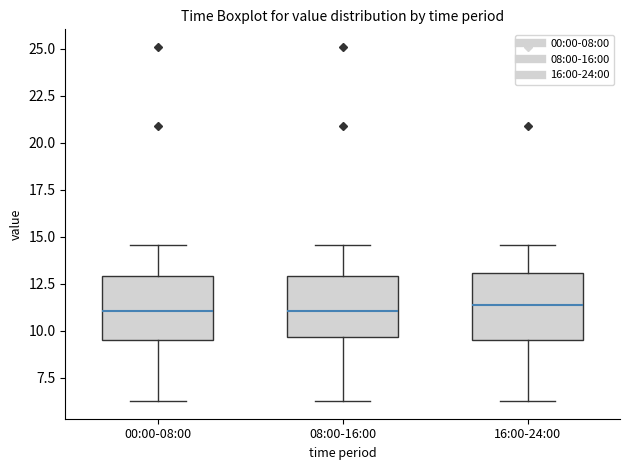

Reading left to right, transcribe this box plot: for each box, give where its median line is, the range the box spans, and where its two whiskers end, as read against the y-axis. The values are not printed on the chart, so give them approximately, as read against the axis.

00:00-08:00: median 11.0, box 9.5 to 13.0, whiskers 6.5 to 14.5
08:00-16:00: median 11.0, box 9.5 to 13.0, whiskers 6.5 to 14.5
16:00-24:00: median 11.5, box 9.5 to 13.0, whiskers 6.5 to 14.5